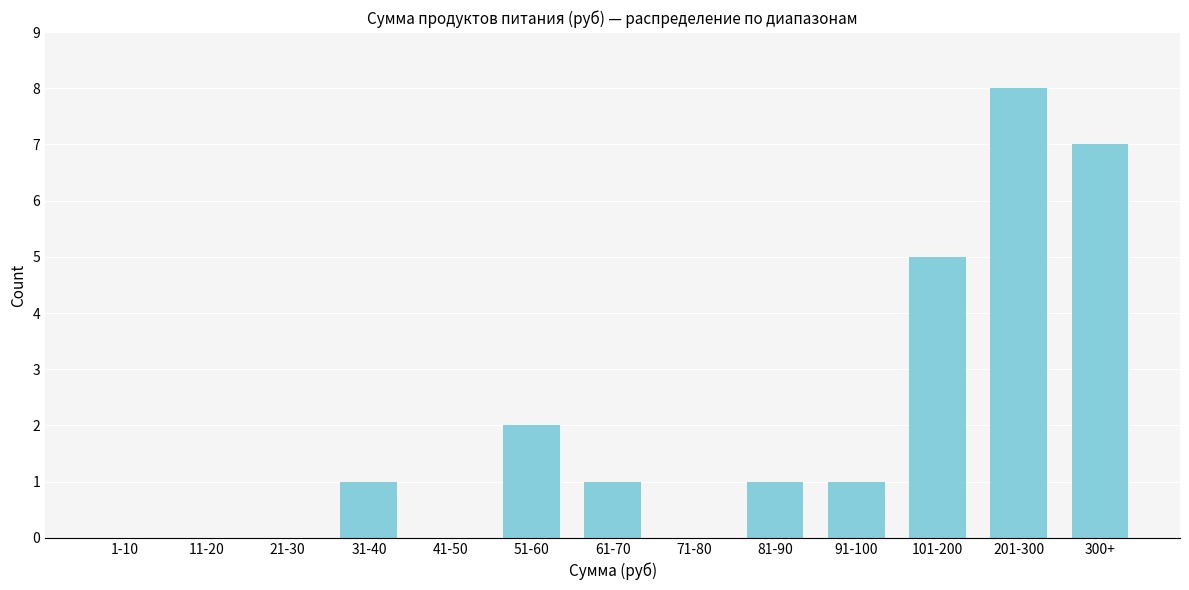

Reading left to right, transcribe all the data shown in this chart.

1-10=0	11-20=0	21-30=0	31-40=1	41-50=0	51-60=2	61-70=1	71-80=0	81-90=1	91-100=1	101-200=5	201-300=8	300+=7